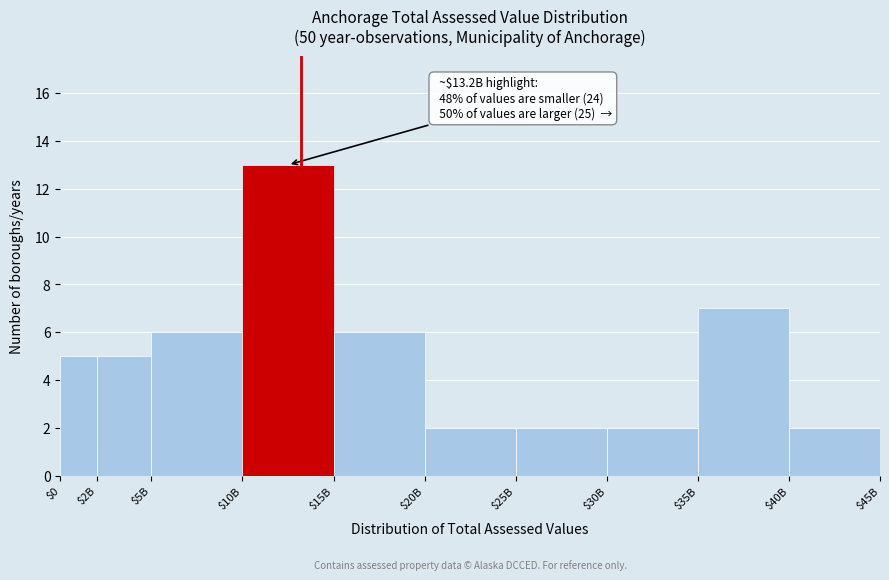

Reading left to right, list all the values displayed in this chart.

5	5	6	13	6	2	2	2	7	2